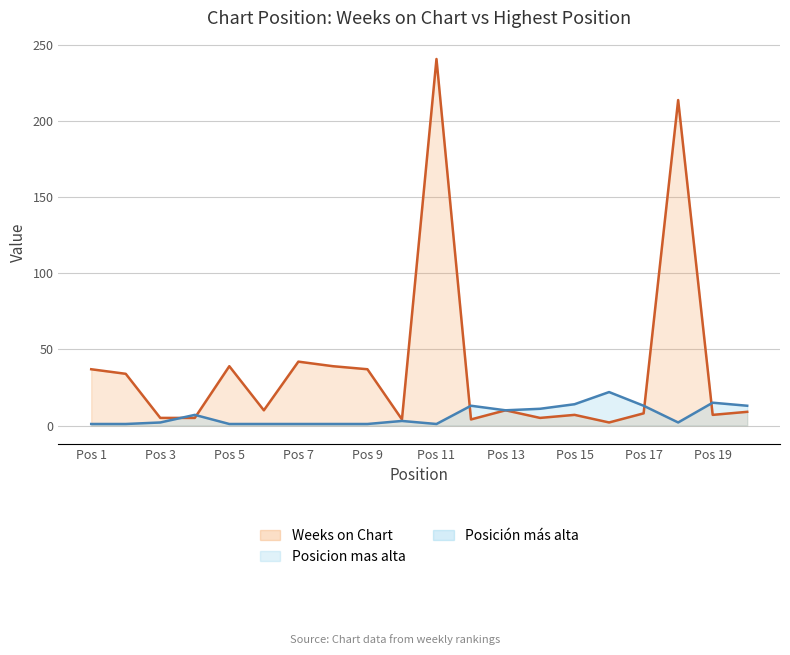

At which category does Weeks on Chart reach its first local valley?

6